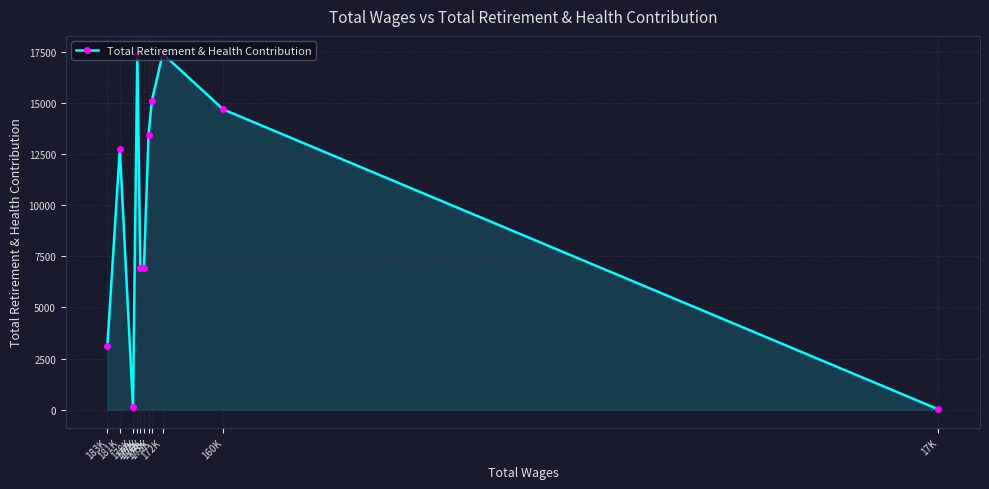

List the labels in order of value, smallest first.

17K, 178K, 183K, 177K, 176K, 181K, 175K, 160K, 175K, 177K, 172K